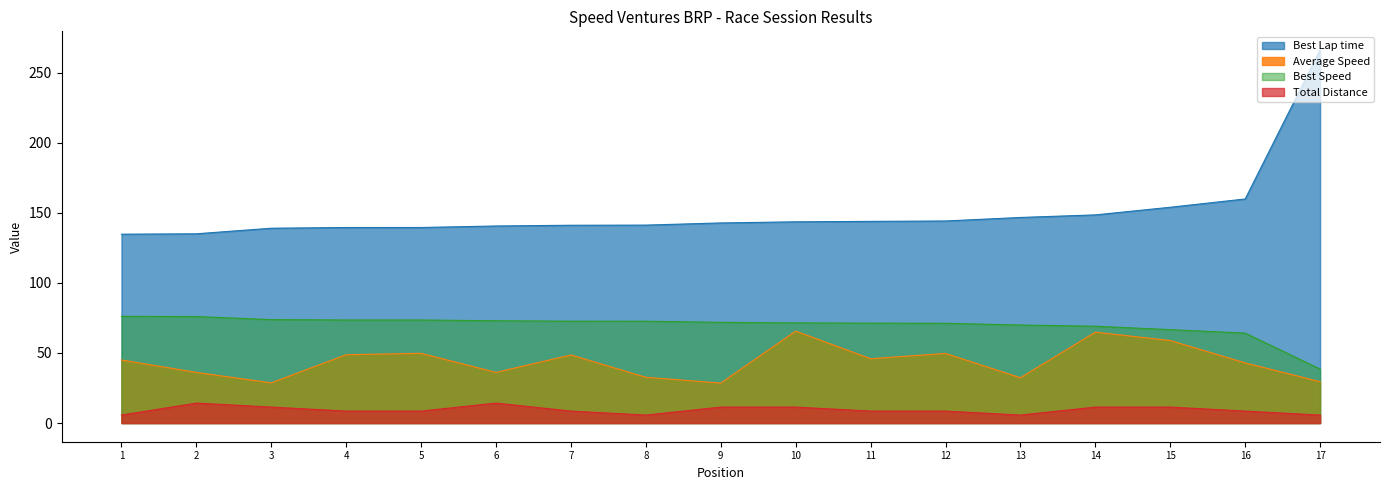

True or false: Best Lap time and Total Laps intersect in this chart.

False